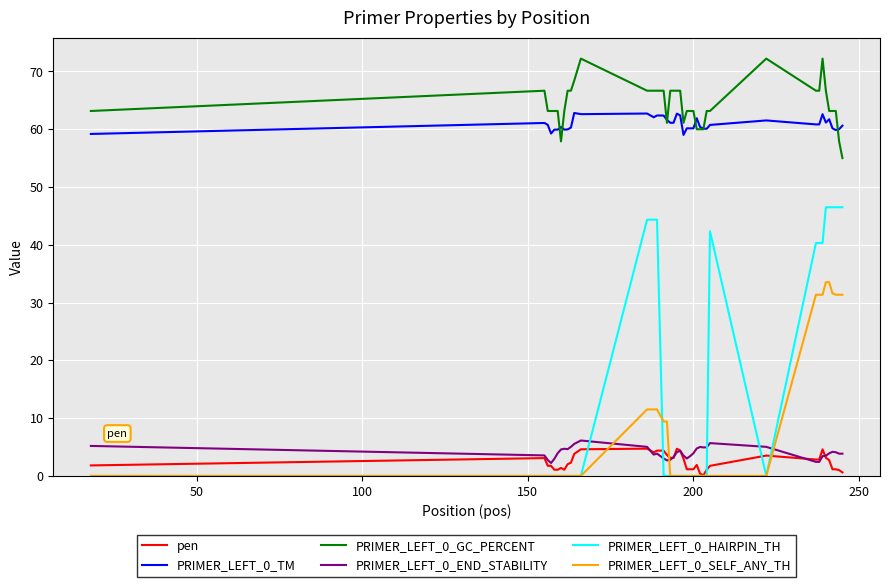

Which series has the largest range (max minus min)?

PRIMER_LEFT_0_HAIRPIN_TH